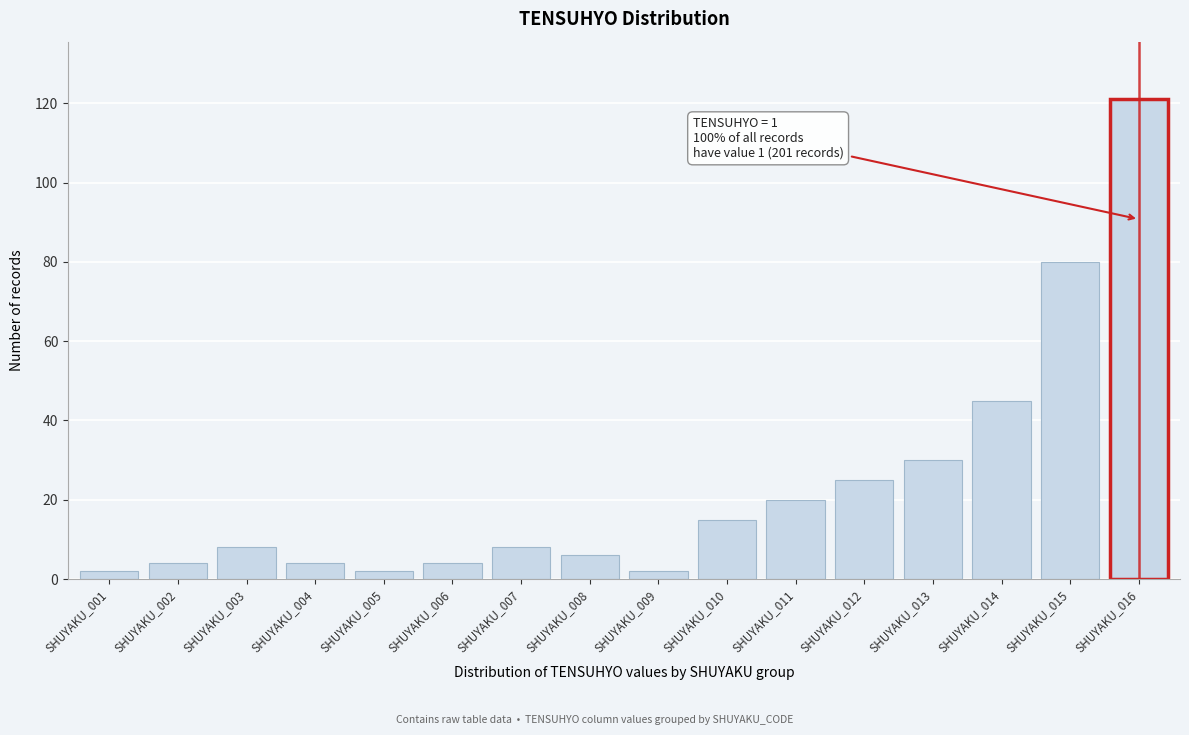

Reading left to right, transcribe all the data shown in this chart.

2	4	8	4	2	4	8	6	2	15	20	25	30	45	80	121